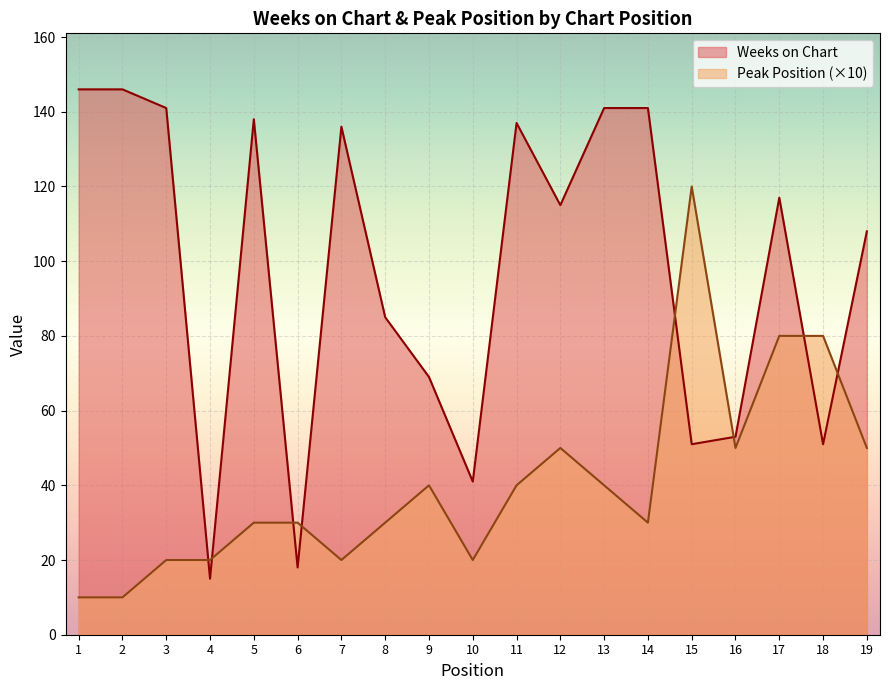

Where does the Weeks on Chart series first go above 115?

1